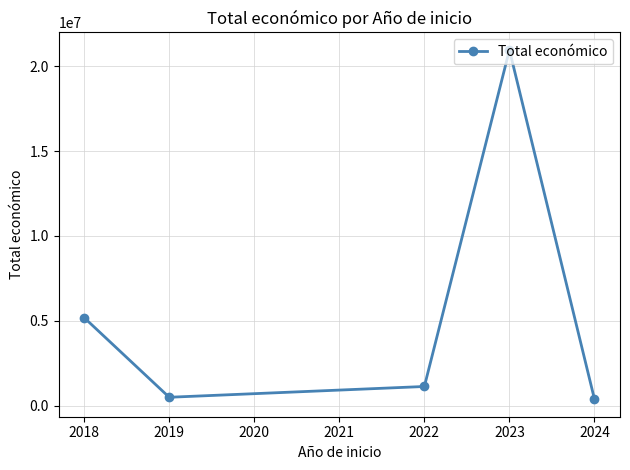

What is the change in value from 2019 to 2023?

+20462645